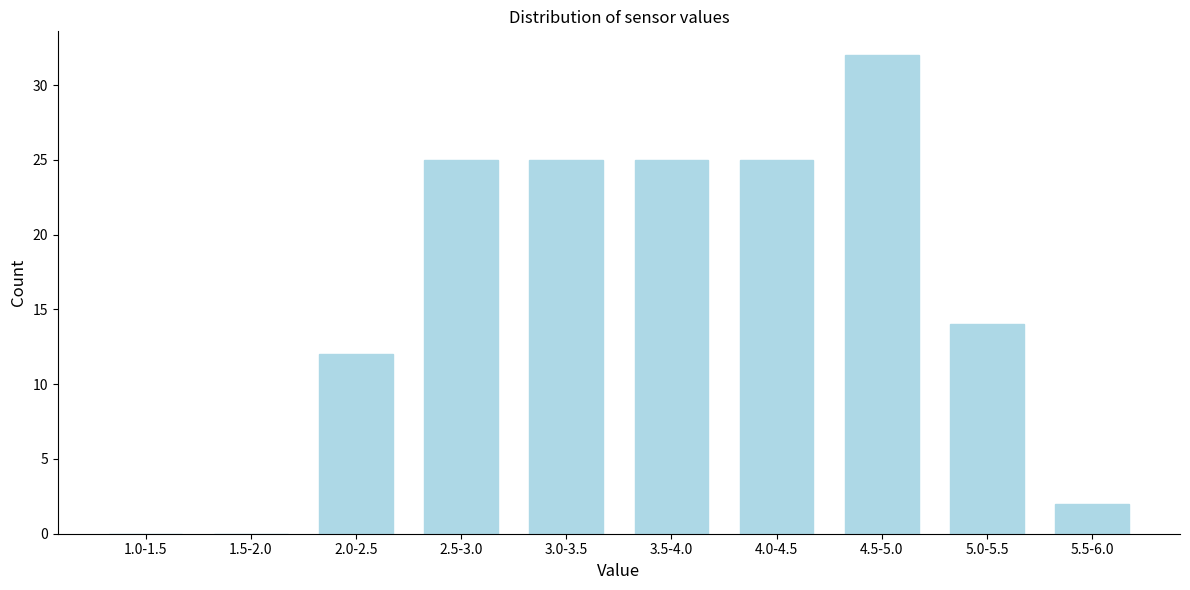

Reading left to right, extract all data points from this chart.

1.0-1.5=0	1.5-2.0=0	2.0-2.5=12	2.5-3.0=25	3.0-3.5=25	3.5-4.0=25	4.0-4.5=25	4.5-5.0=32	5.0-5.5=14	5.5-6.0=2